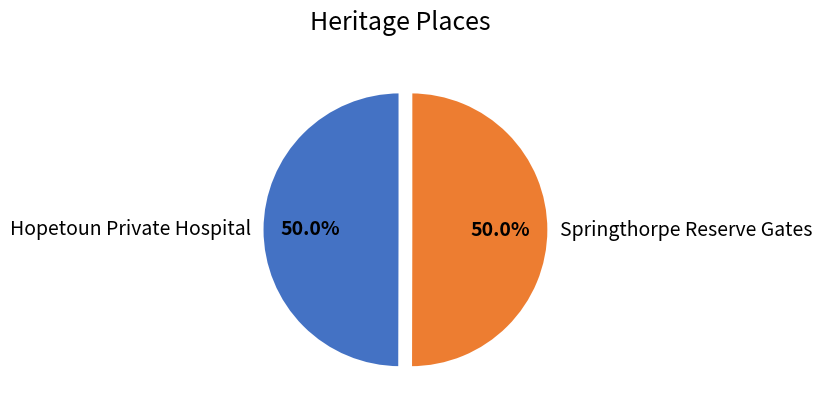

Count the number of slices in the pie.

2